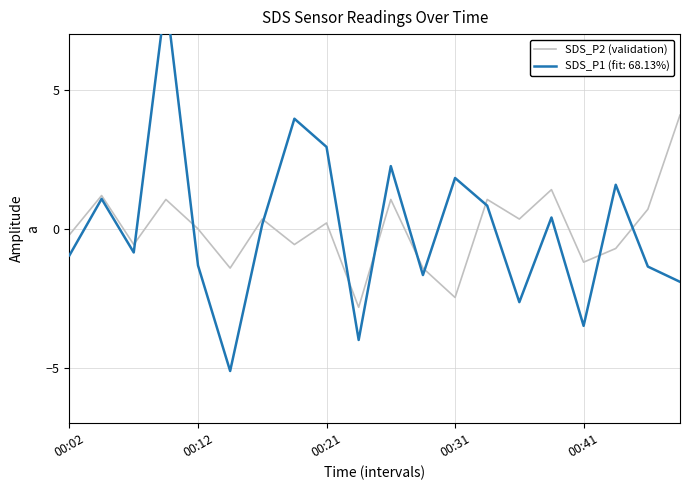

What is the lowest value of the SDS_P2 (validation) series?

-2.8